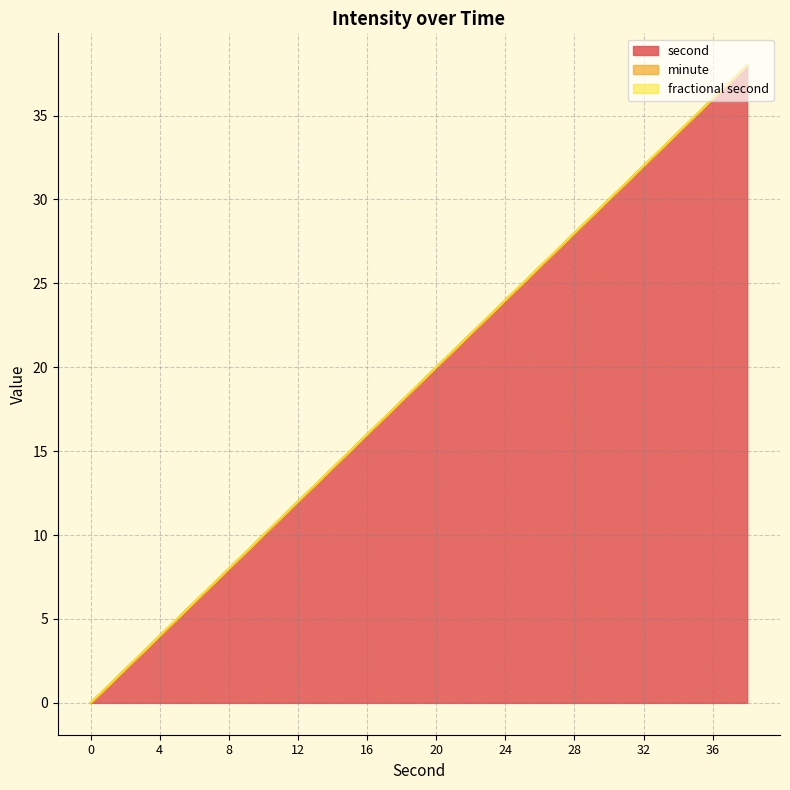

True or false: minute has more than 0 interior local peaks.

False